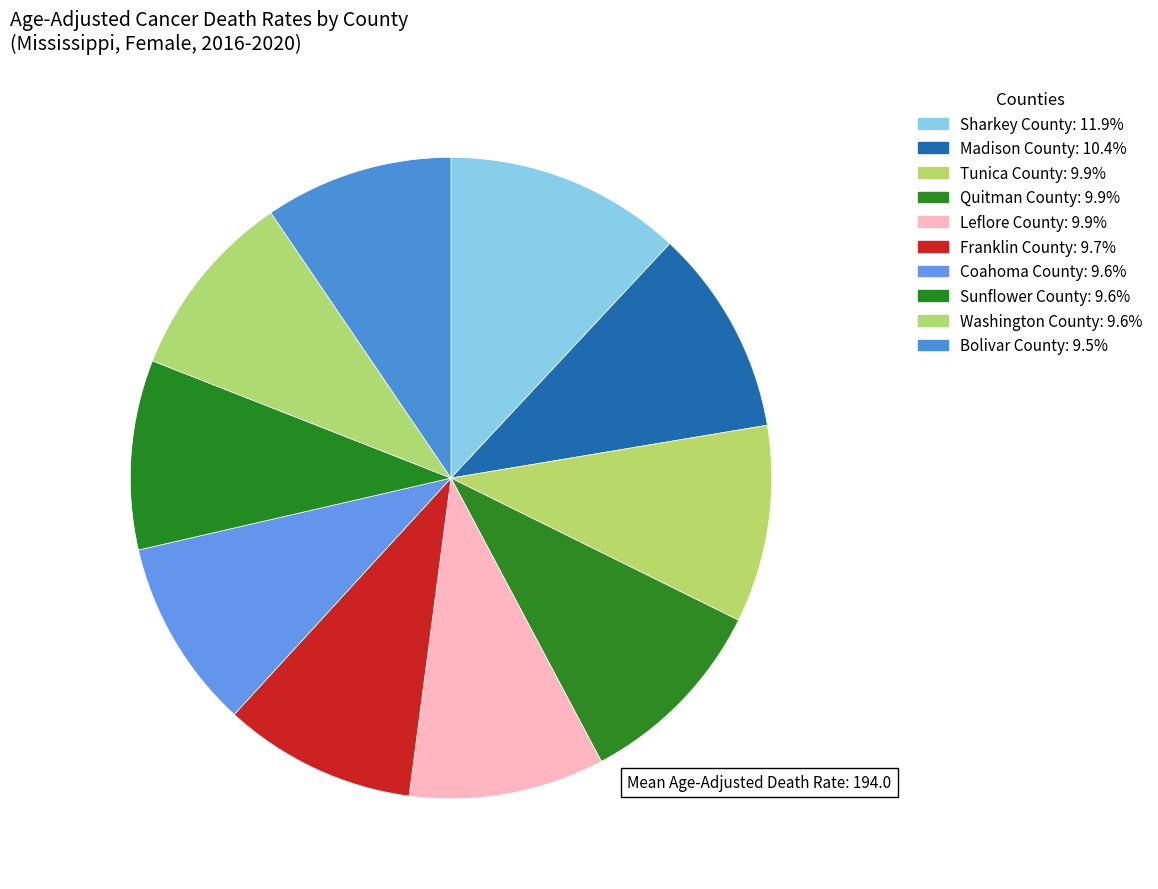

How many segments does this pie chart have?

10